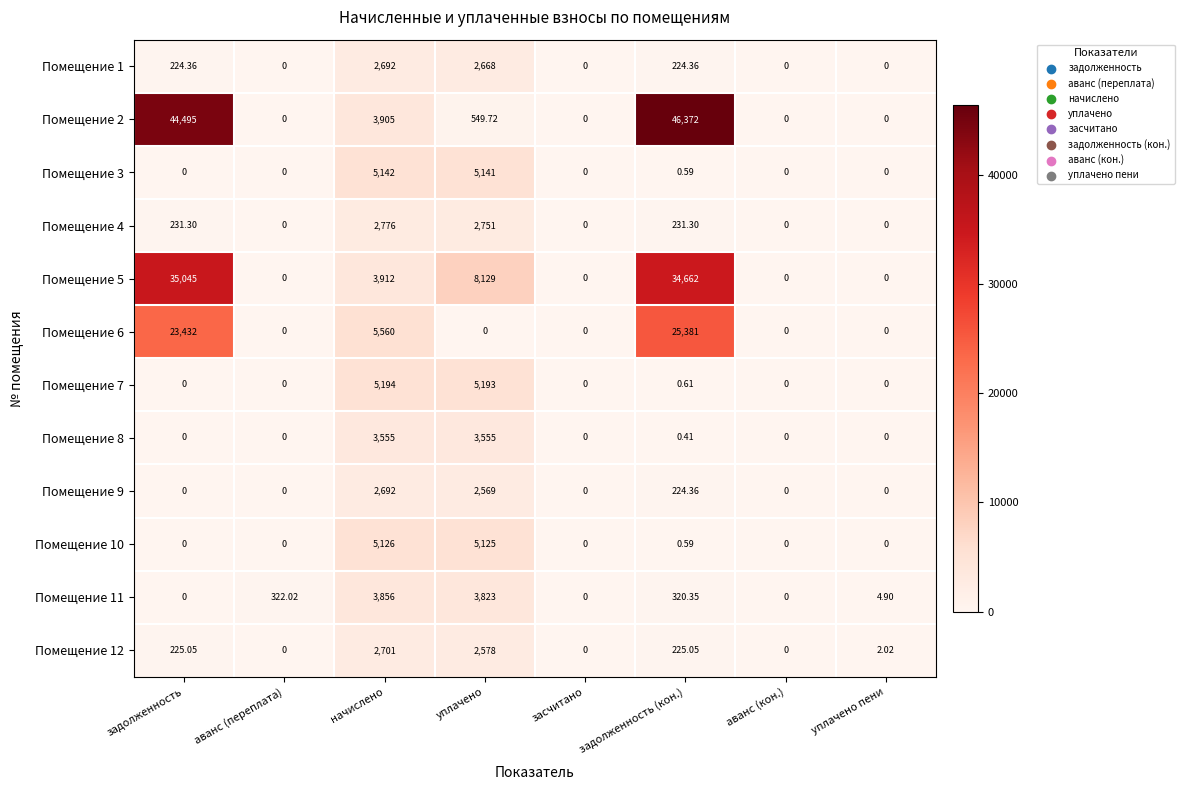

At which category is the sum across all series the highest?

задолженность (кон.)